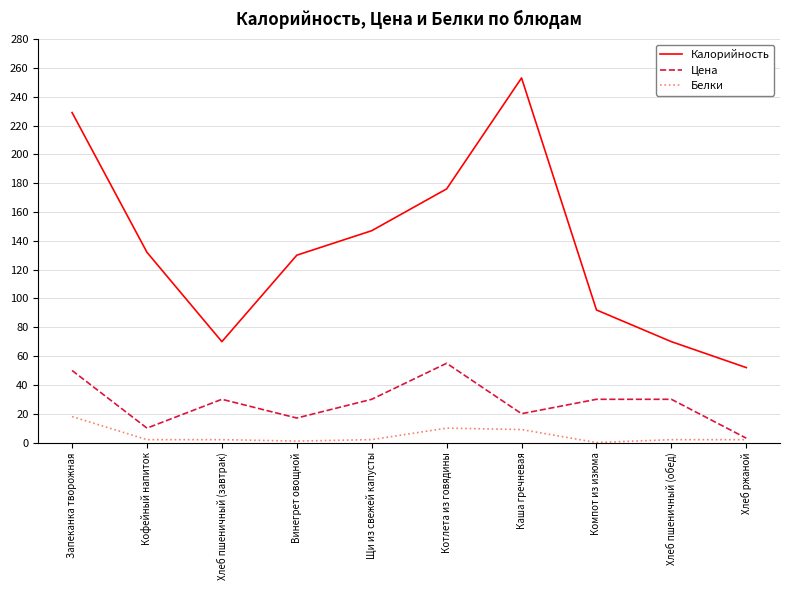

What is the difference between the Калорийность values at Компот из изюма and Винегрет овощной?

38